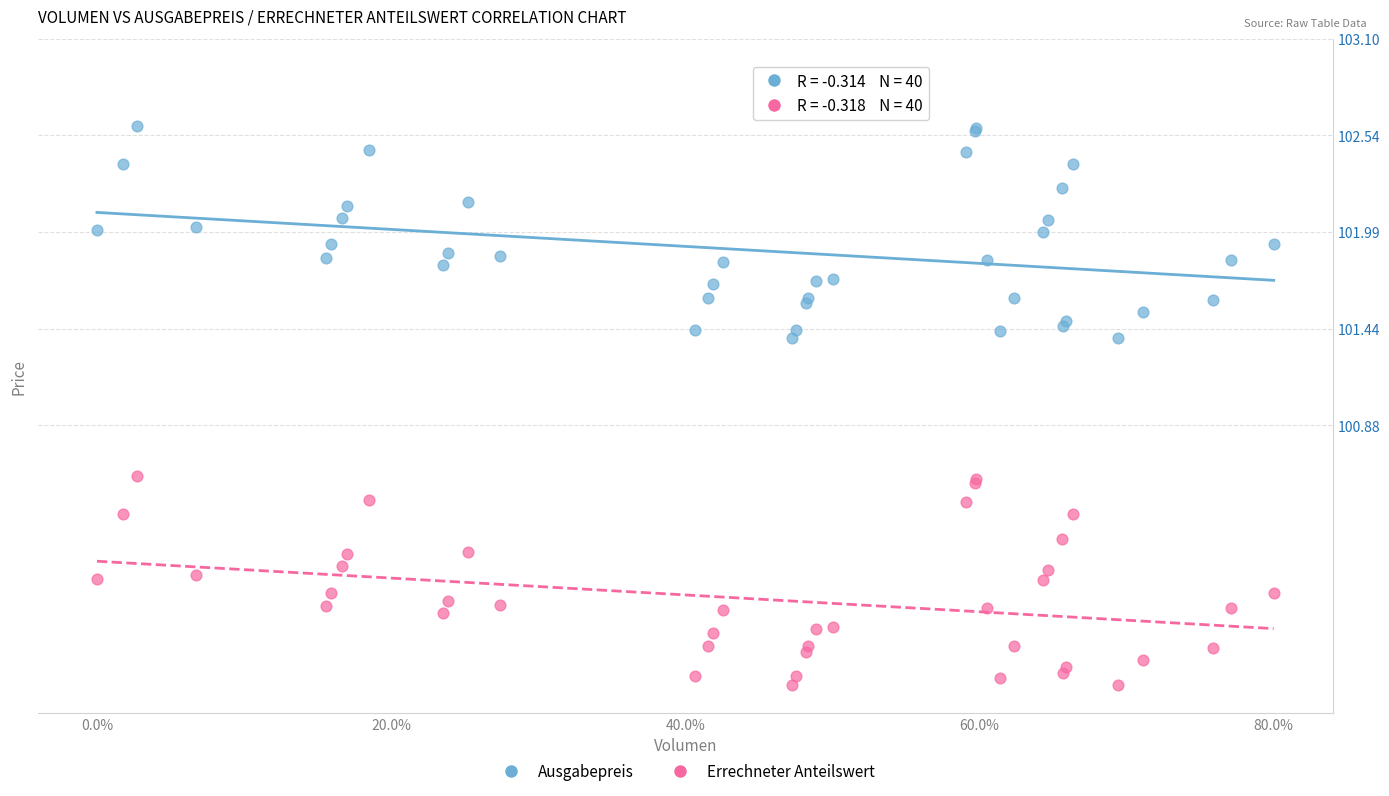

Which series contains the highest Y value?

Ausgabepreis